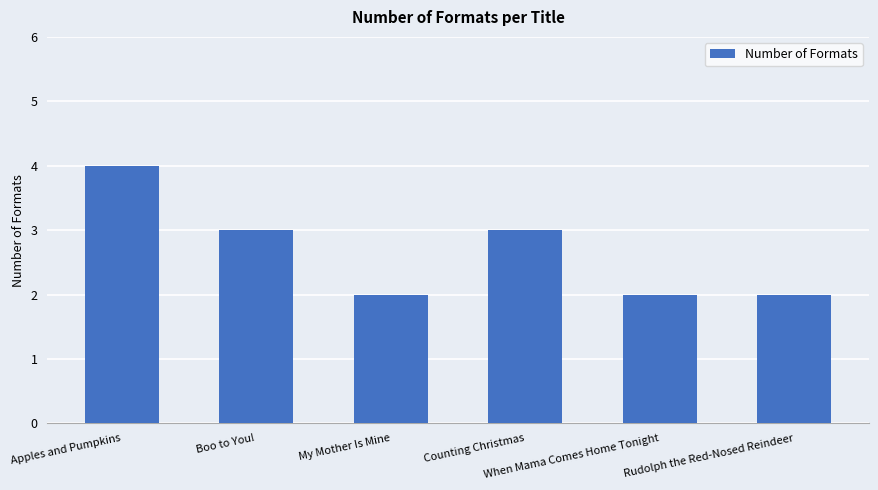

Where does the data first go above 3?

Apples and Pumpkins